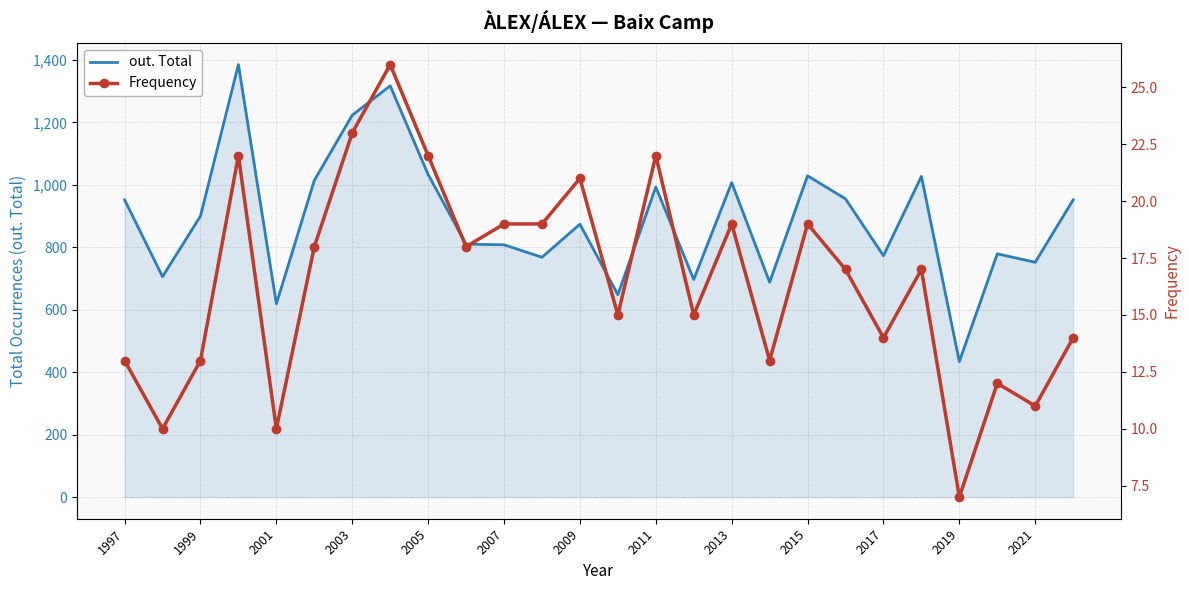

What is the difference between the second highest and minimum values in the Frequency series?

16